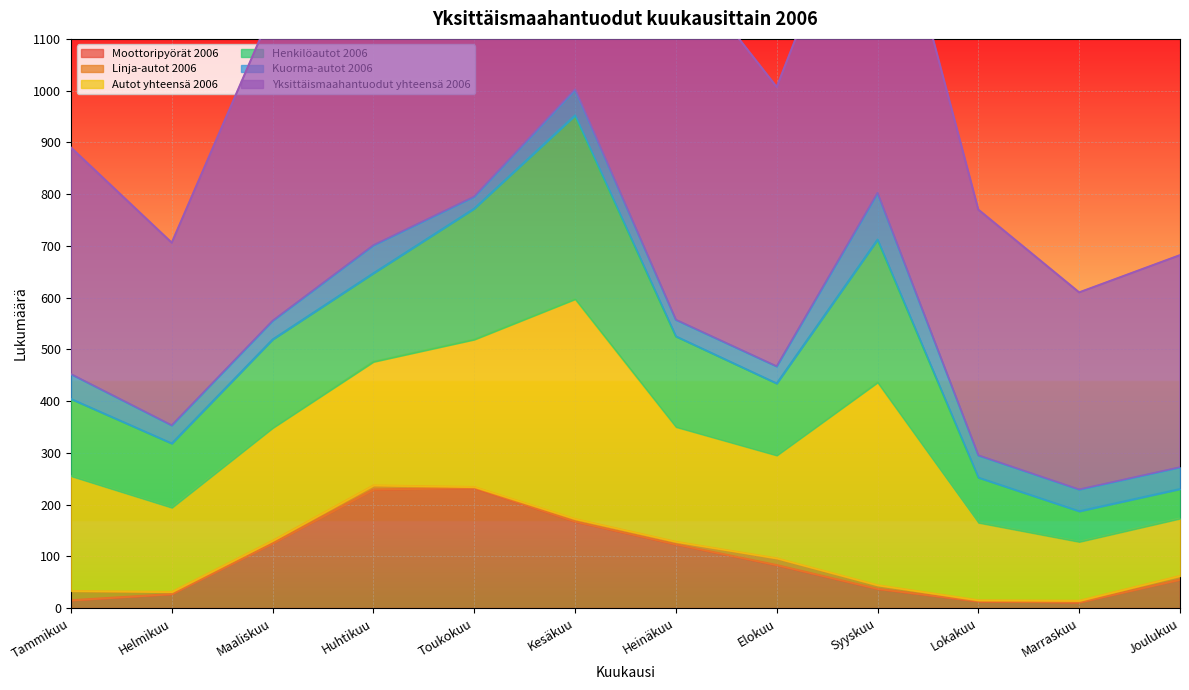

Is it true that Linja-autot 2006 equals 3 at Elokuu?

False